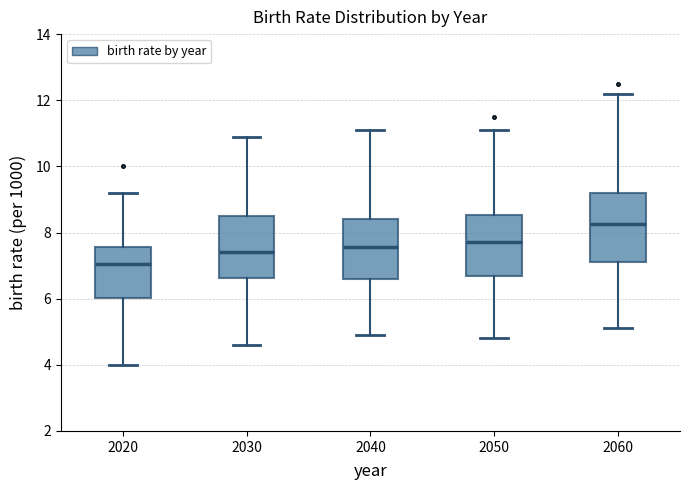

Reading left to right, transcribe this box plot: for each box, give where its median line is, the range the box spans, and where its two whiskers end, as read against the y-axis. The values are not printed on the chart, so give them approximately, as read against the axis.

2020: median 7.0, box 6.0 to 7.6, whiskers 4.0 to 9.2
2030: median 7.4, box 6.6 to 8.6, whiskers 4.6 to 11.0
2040: median 7.6, box 6.6 to 8.4, whiskers 5.0 to 11.2
2050: median 7.8, box 6.6 to 8.6, whiskers 4.8 to 11.2
2060: median 8.2, box 7.2 to 9.2, whiskers 5.2 to 12.2